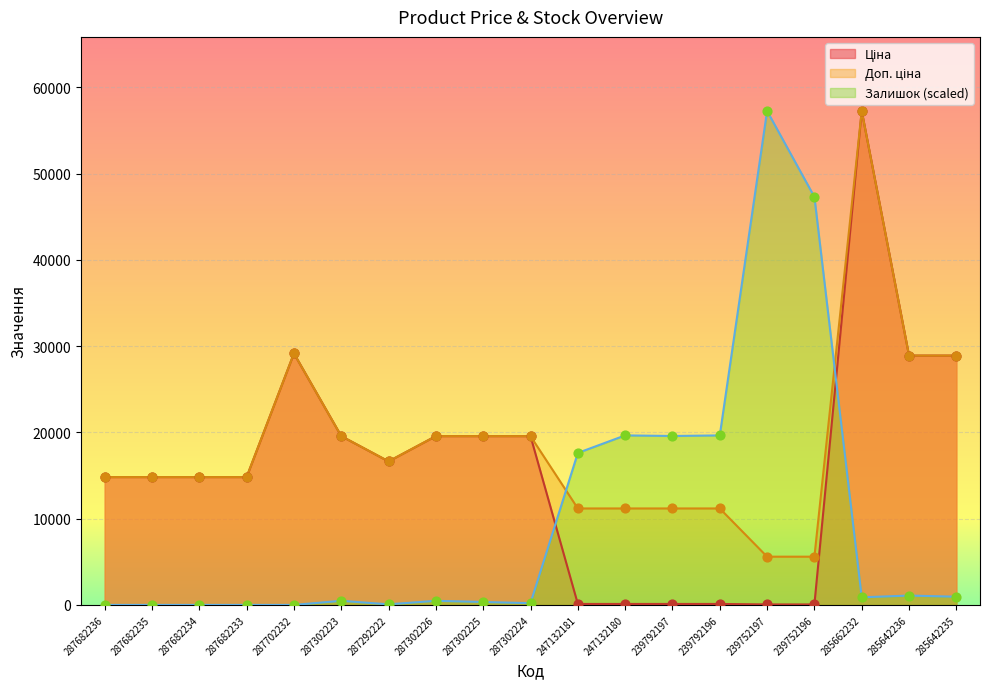

At which category is the sum across all series the highest?

285662232